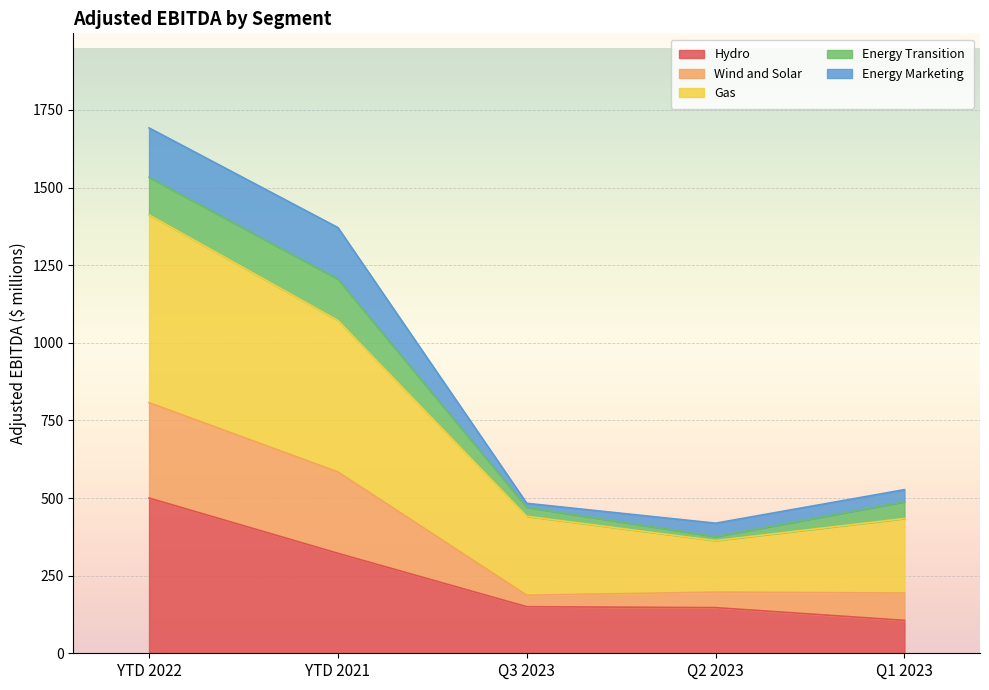

Is it true that Hydro equals 169 at YTD 2022?

False